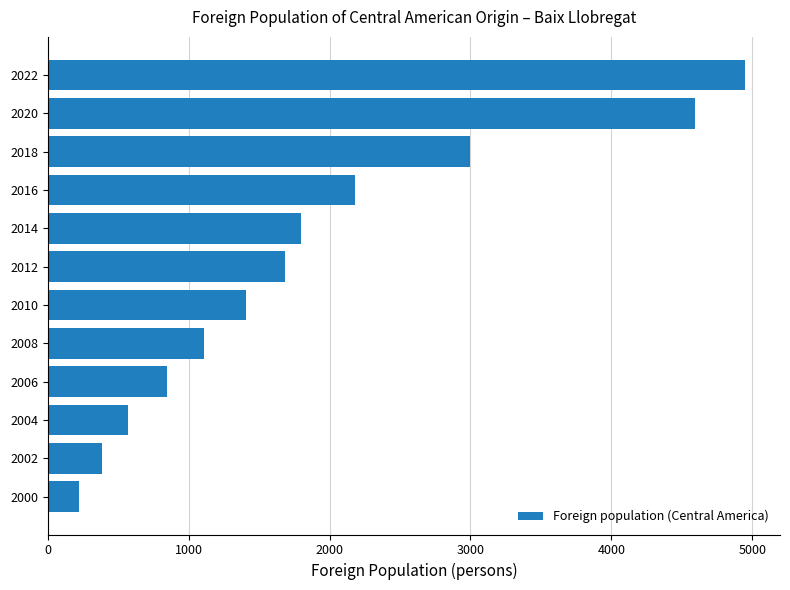

List the labels in order of value, largest first.

2022, 2020, 2018, 2016, 2014, 2012, 2010, 2008, 2006, 2004, 2002, 2000